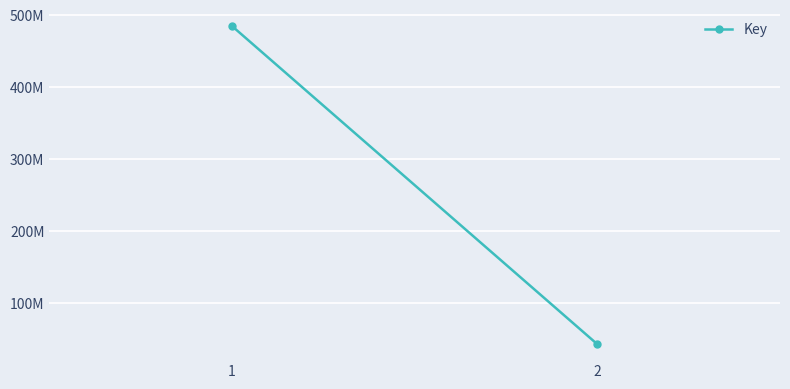

List the labels in order of value, largest first.

1, 2